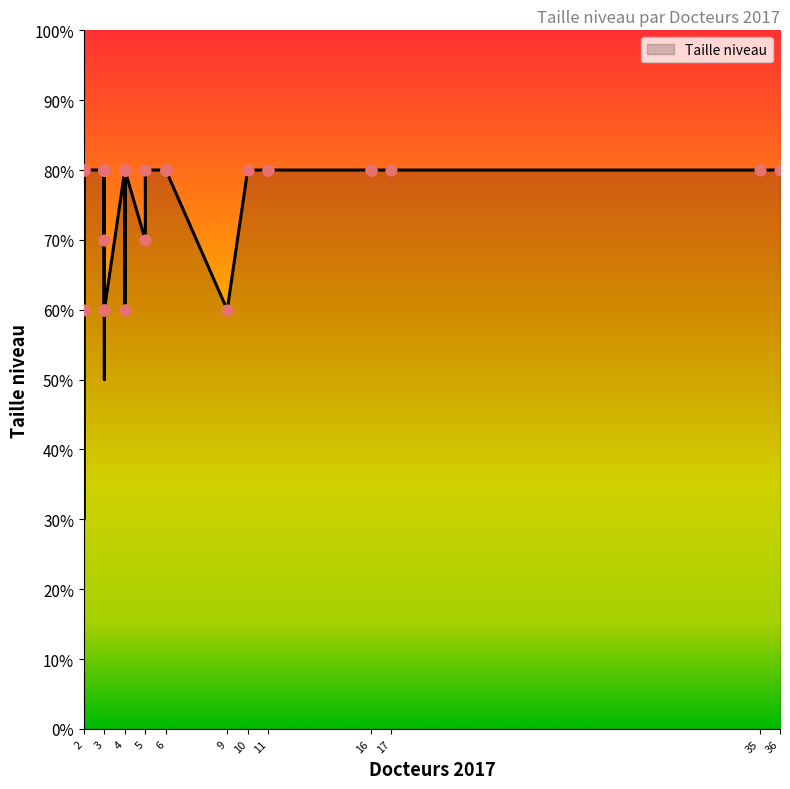

Which has a higher value, 16 or 2?

16